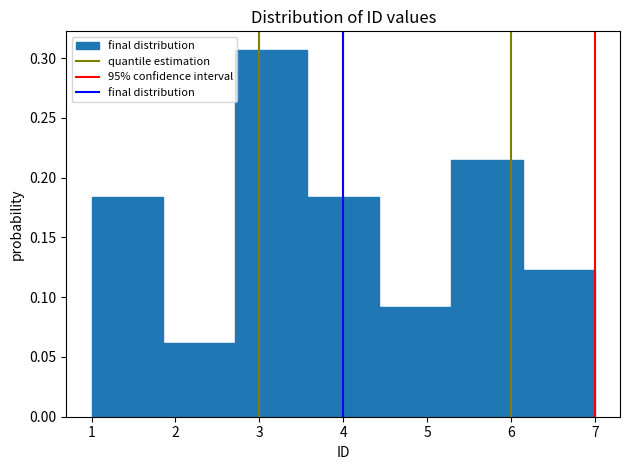

Reading left to right, transcribe this chart: for each bar, give the range it covers on the x-axis and its height. Neither the bar edges nor the heights are printed on the chart, so give them approximately, as read against the axes.

1.0 to 1.9: 0.185
1.9 to 2.7: 0.060
2.7 to 3.6: 0.305
3.6 to 4.4: 0.185
4.4 to 5.3: 0.090
5.3 to 6.1: 0.215
6.1 to 7.0: 0.125